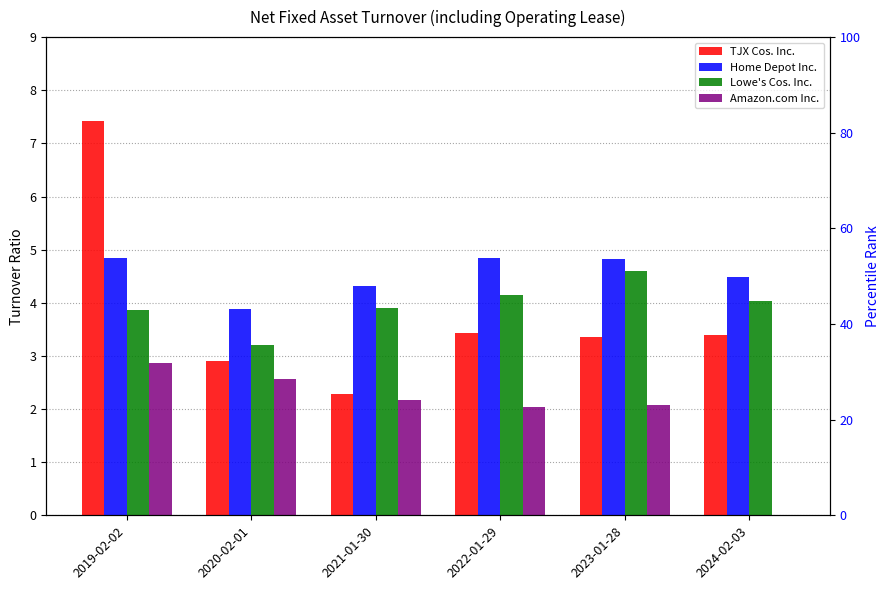

What is the highest value of the Amazon.com Inc. series?

2.9